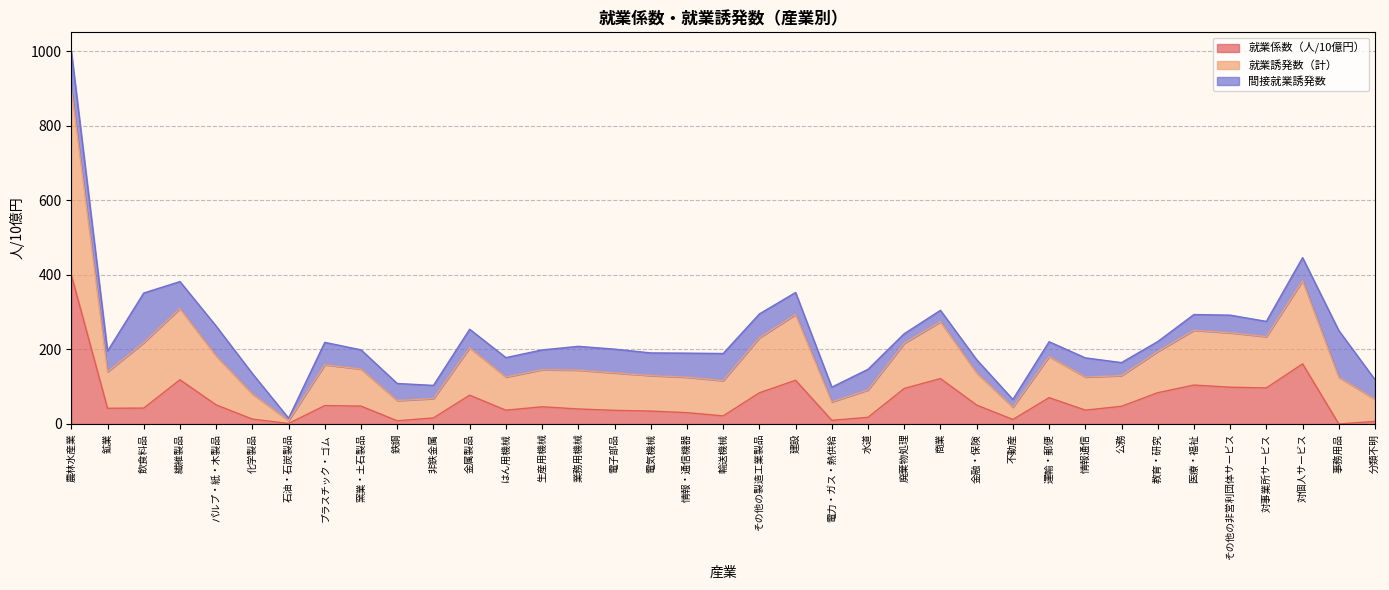

Between 石油・石炭製品 and 情報・通信機器, which is larger?

情報・通信機器